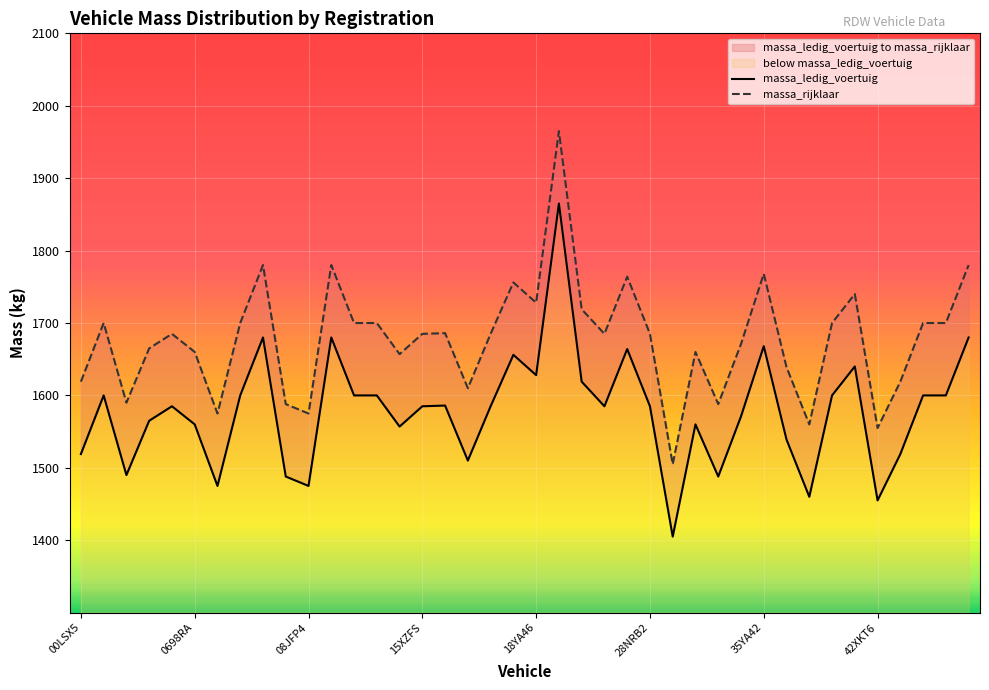

What is the sum of all massa_ledig_voertuig values?

63127